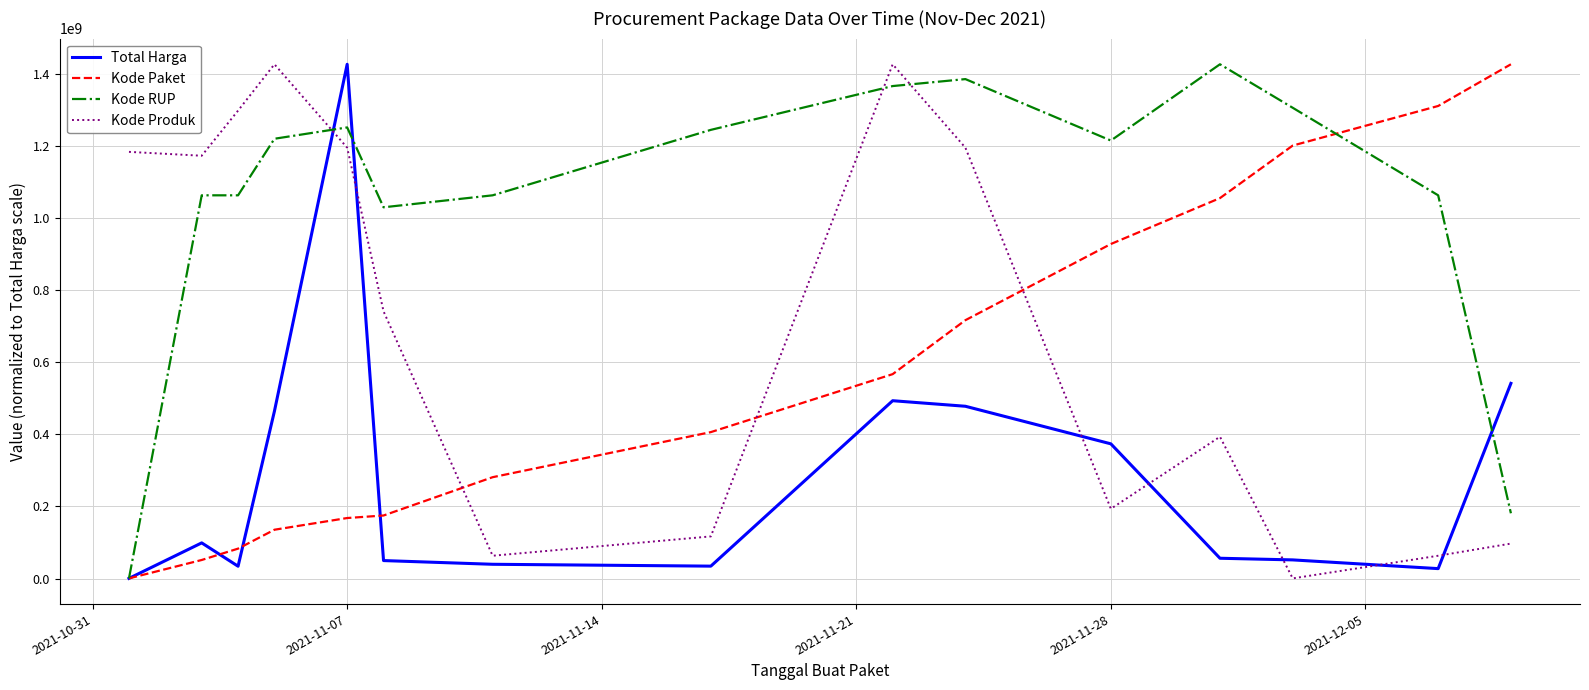

What is the highest value of the Kode RUP series?

1425867900.0